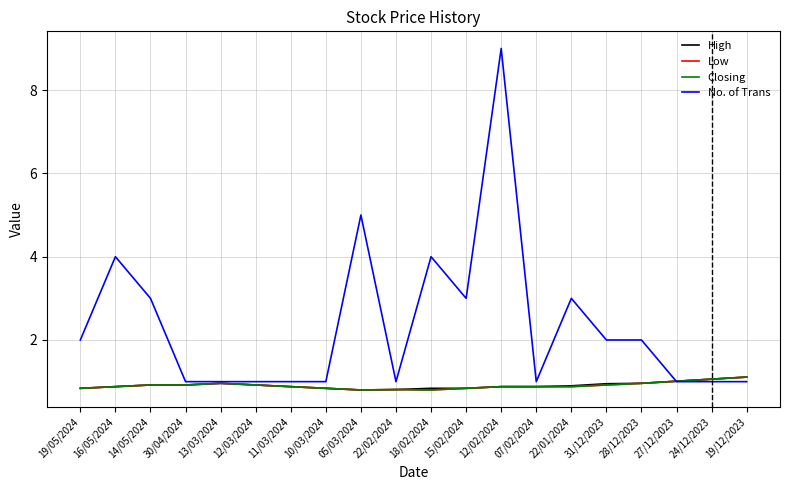

How many interior local valleys does the High series have?

1